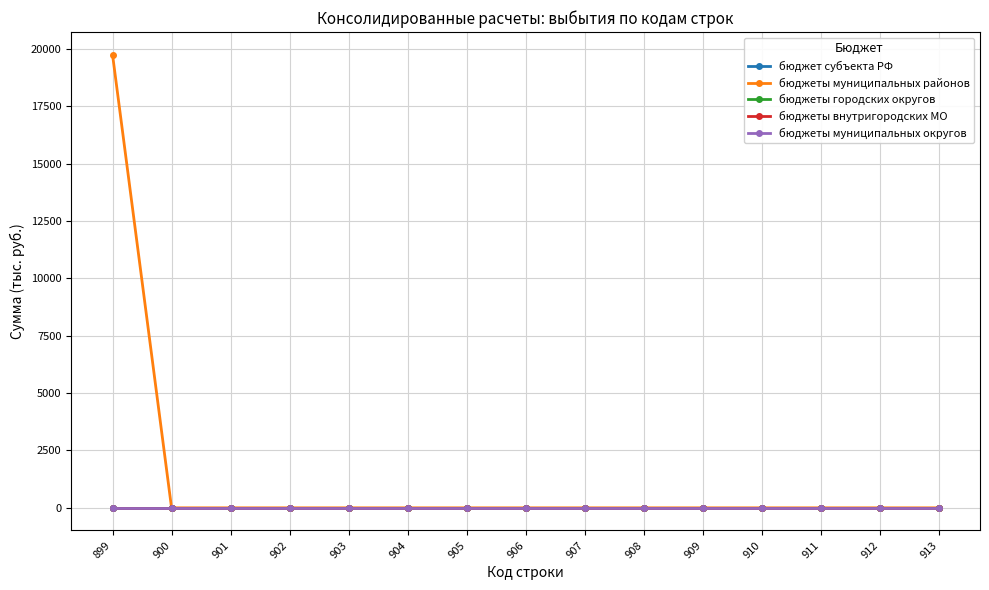

Rank the series by their maximum value, from highest to lowest.

бюджеты муниципальных районов, бюджет субъекта РФ, бюджеты городских округов, бюджеты внутригородских МО, бюджеты муниципальных округов